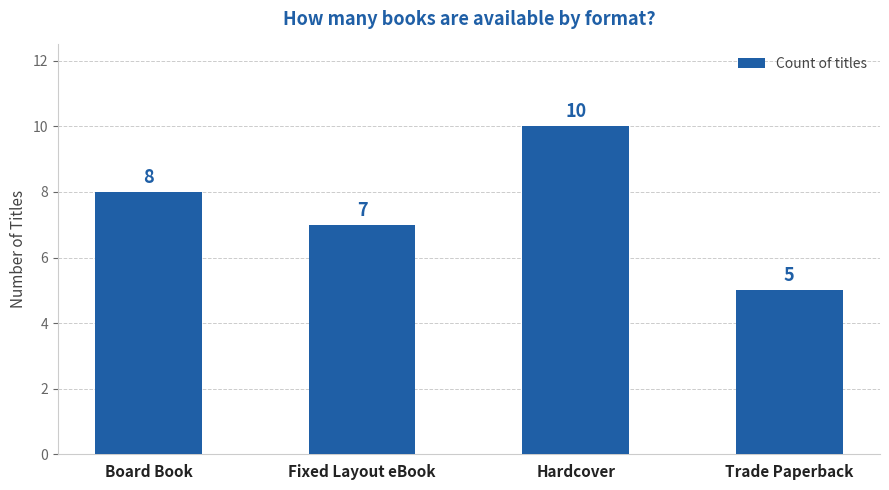

What is the approximate value at Trade Paperback?

5